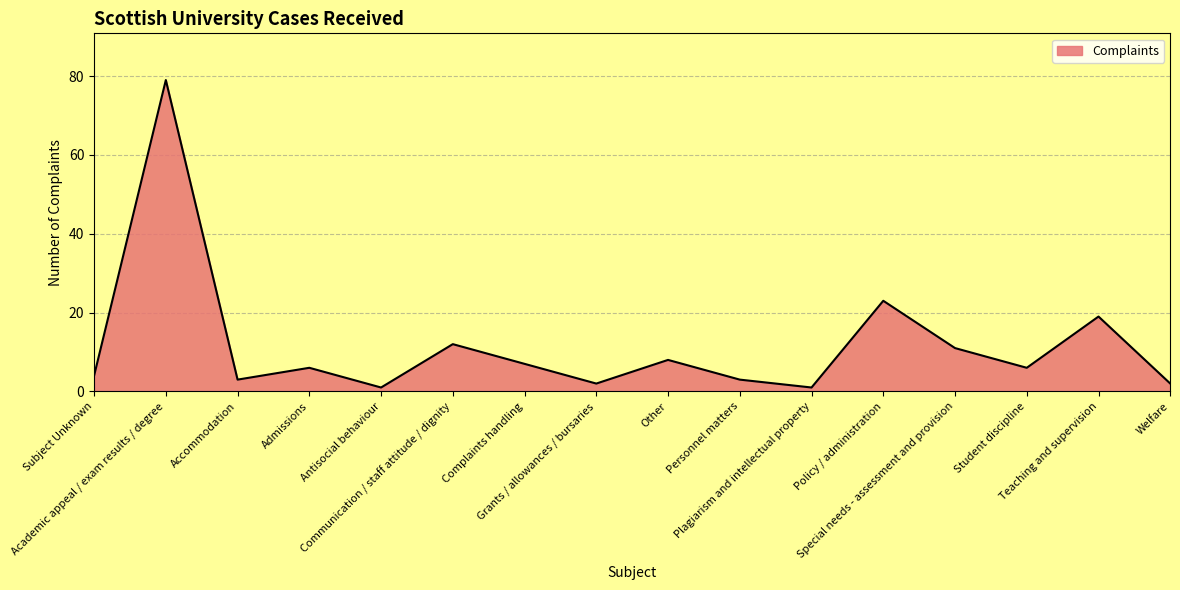

Count the number of data series in this chart.

1